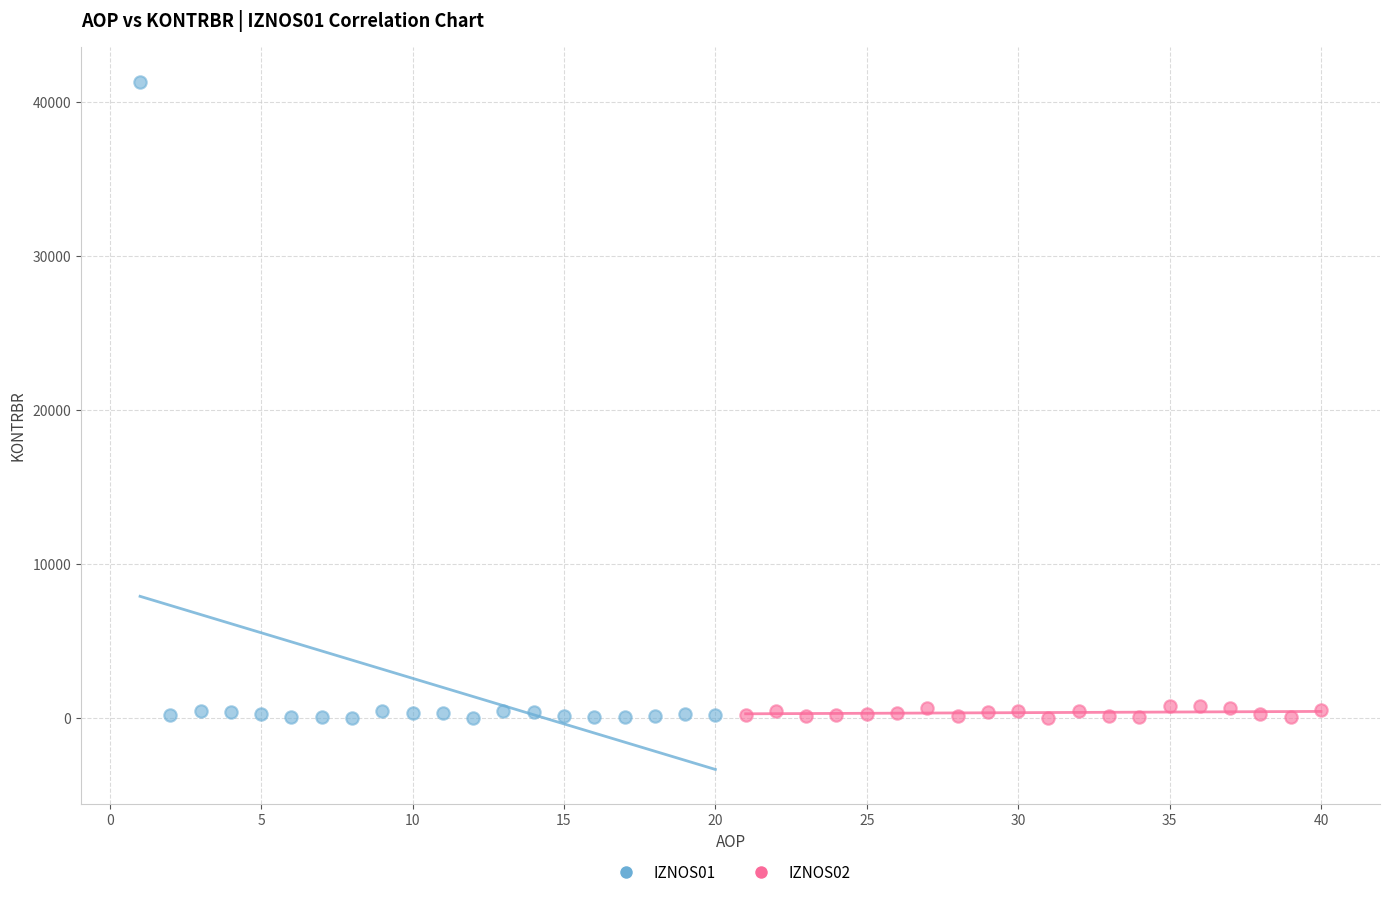

Which series contains the highest Y value?

IZNOS01